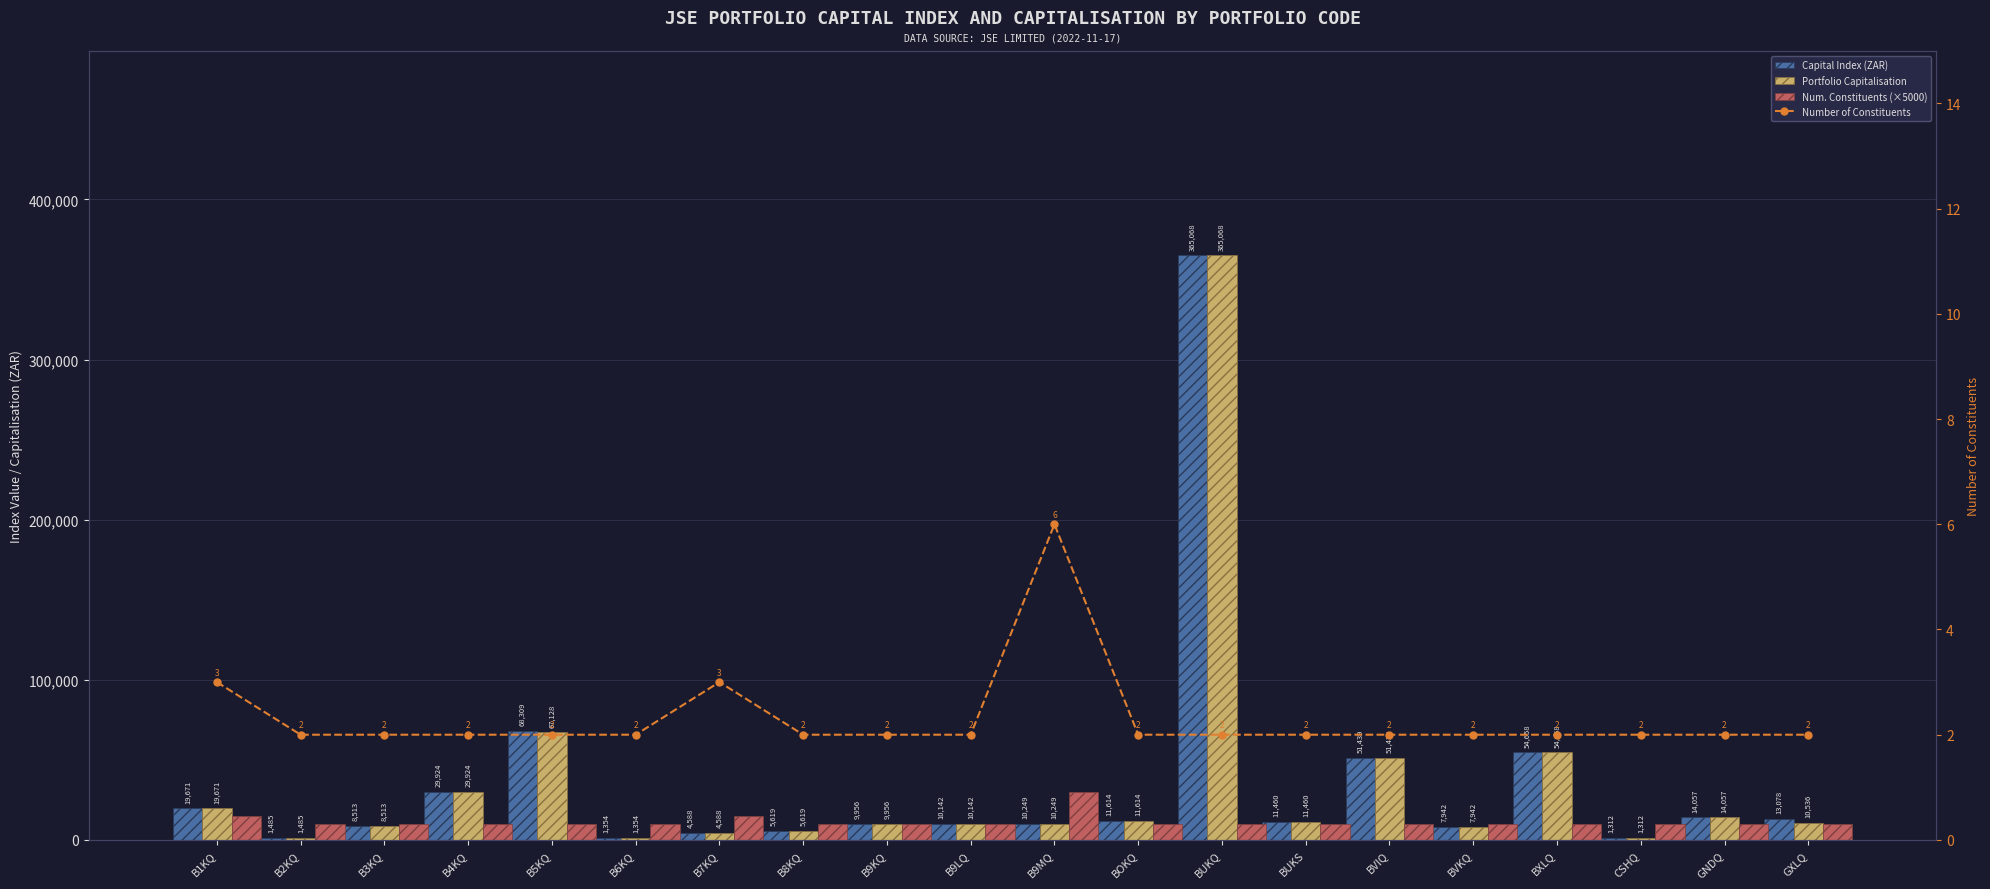

Between GXLQ and BUKQ, which is larger?

BUKQ